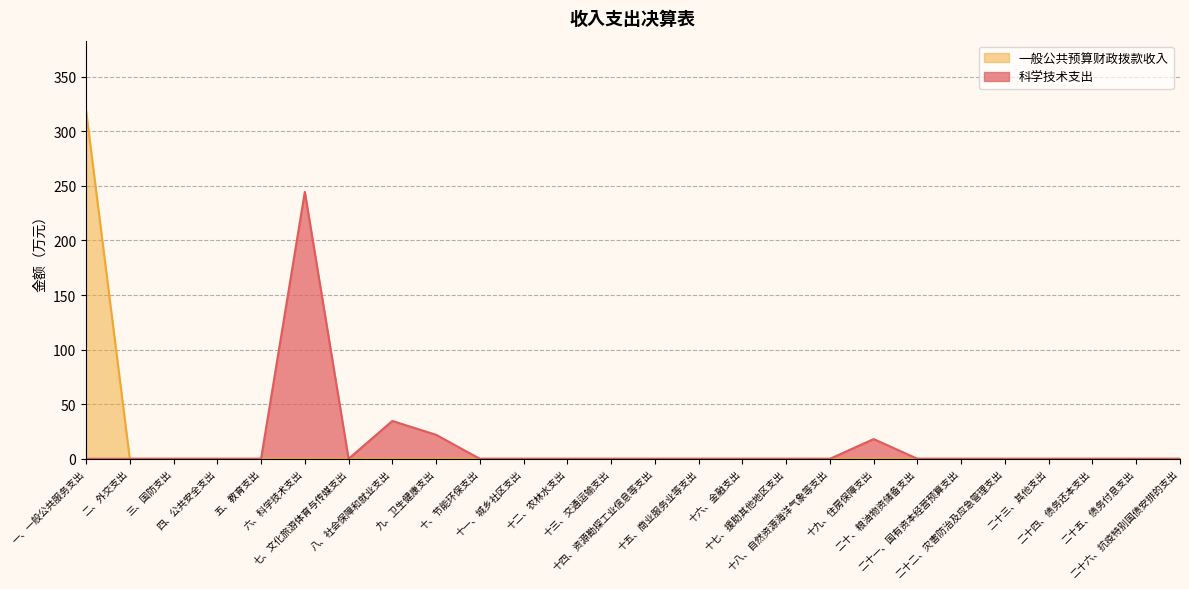

At which category is the sum across all series the highest?

一、一般公共服务支出